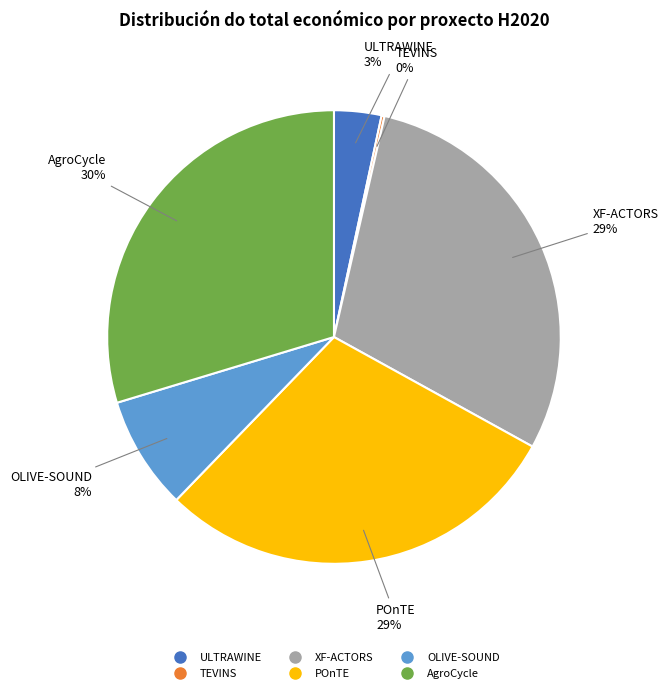

Does any single category account for the majority?

No